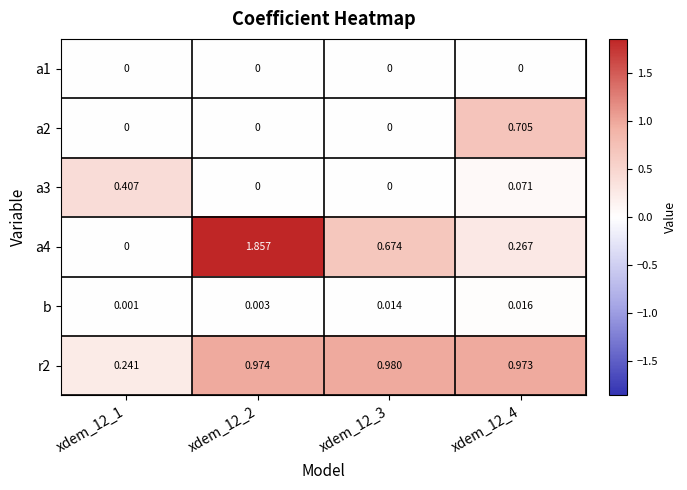

Rank the series by their maximum value, from lowest to highest.

a1, b, a3, a2, r2, a4